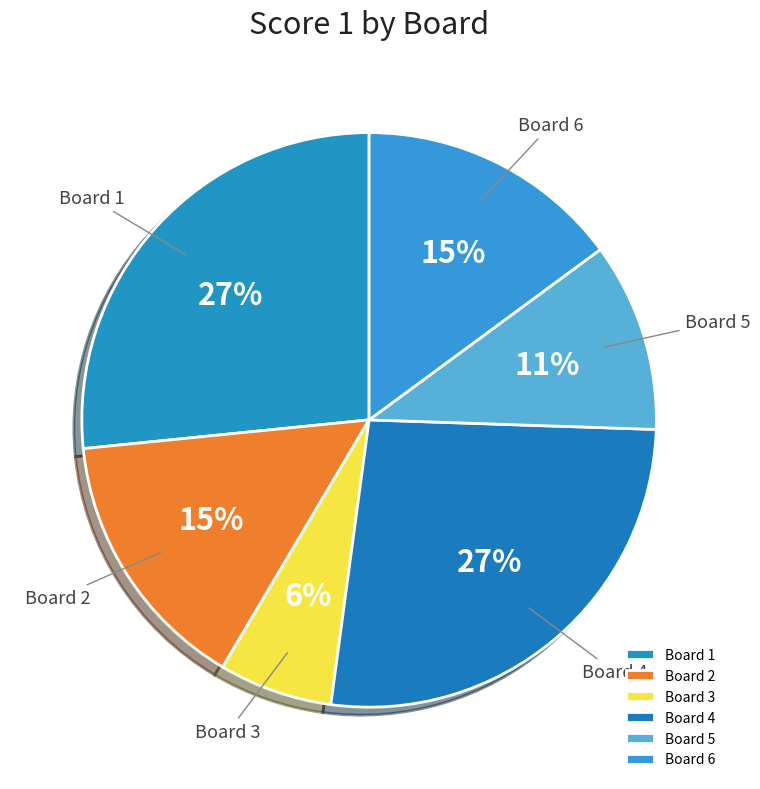

Is it true that Board 4 is 27% of the pie?

True